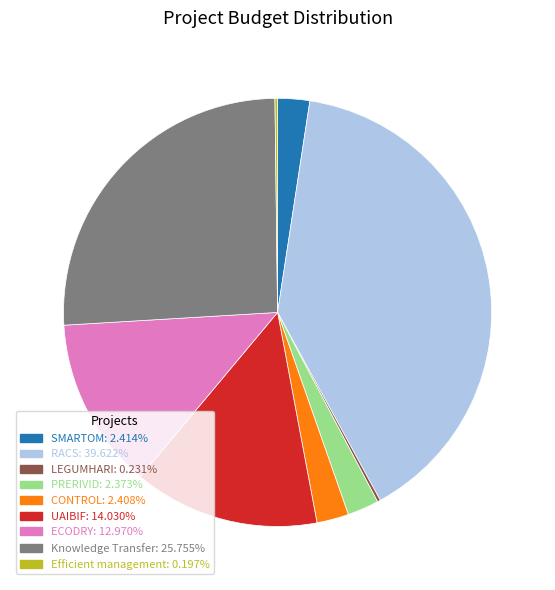

What is the ratio of the value at UAIBIF: 14.030% to the value at ECODRY: 12.970%?

1.1